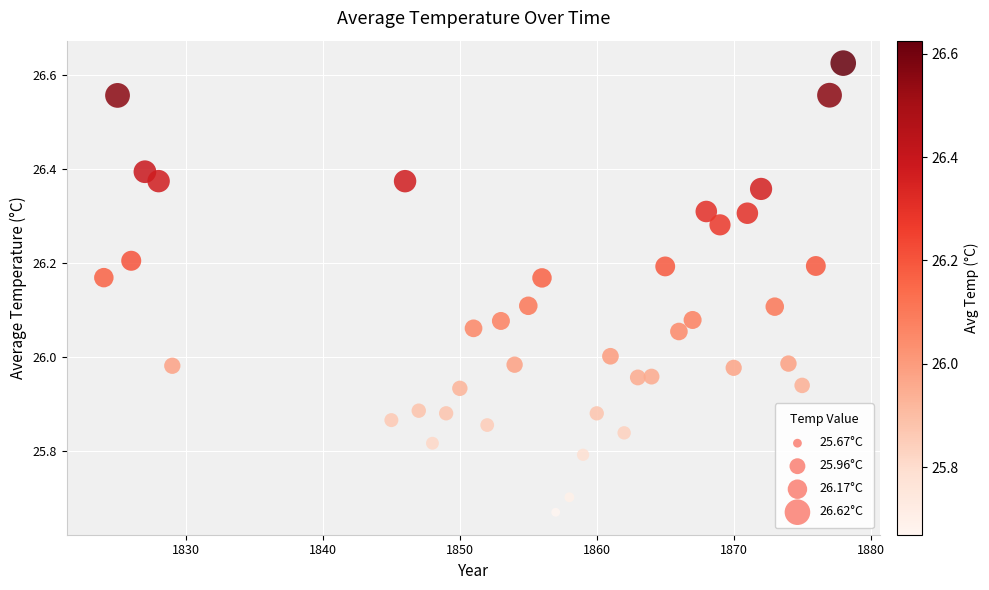

What is the range of X values (max minus min)?

54.0